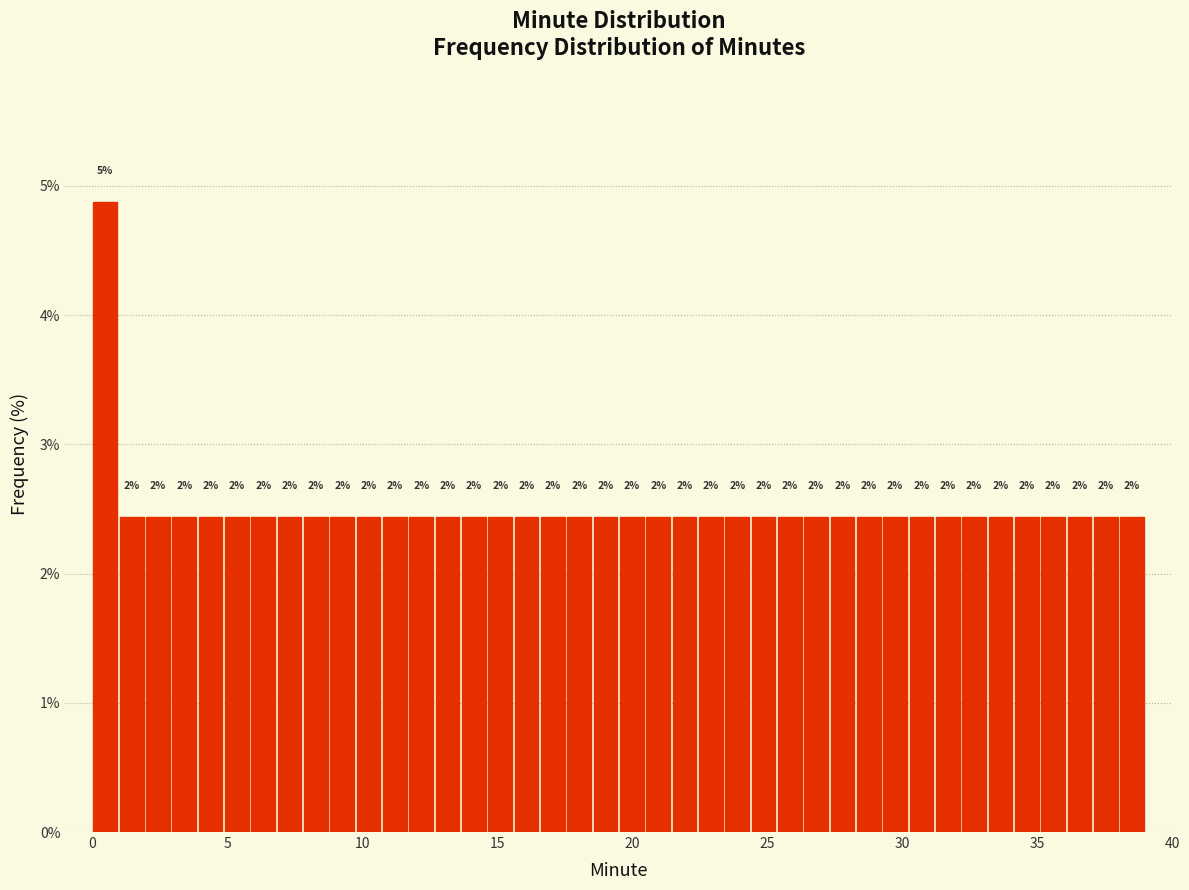

Read against the x-axis, roughly where is the centre of the tallest bar?

0.5